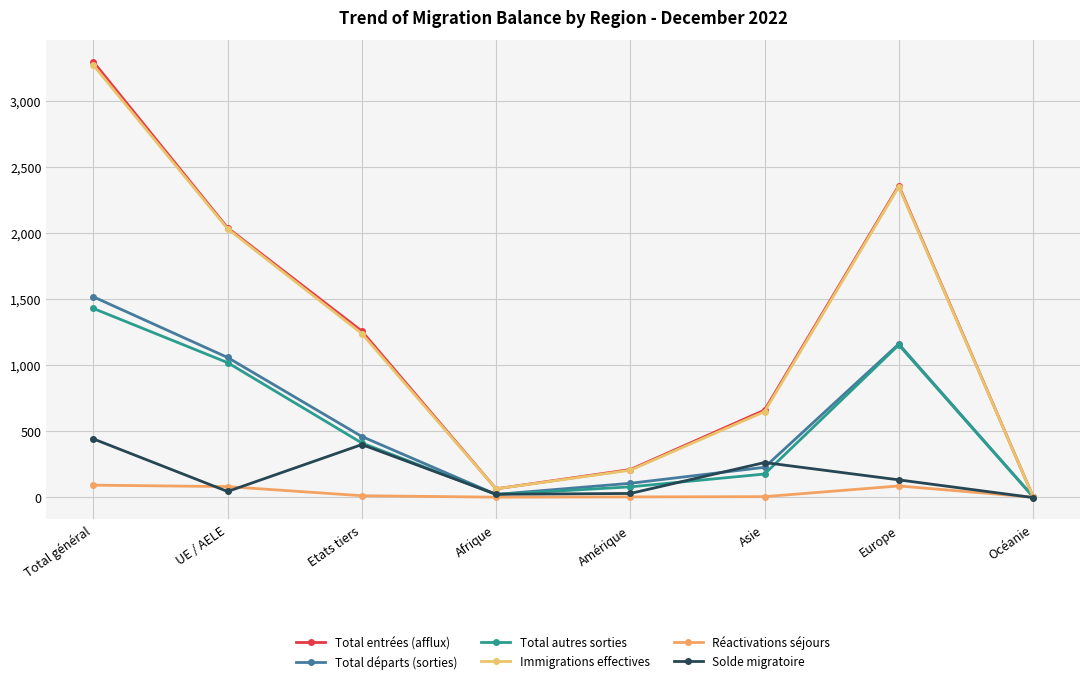

Does the chart have visible grid lines?

Yes